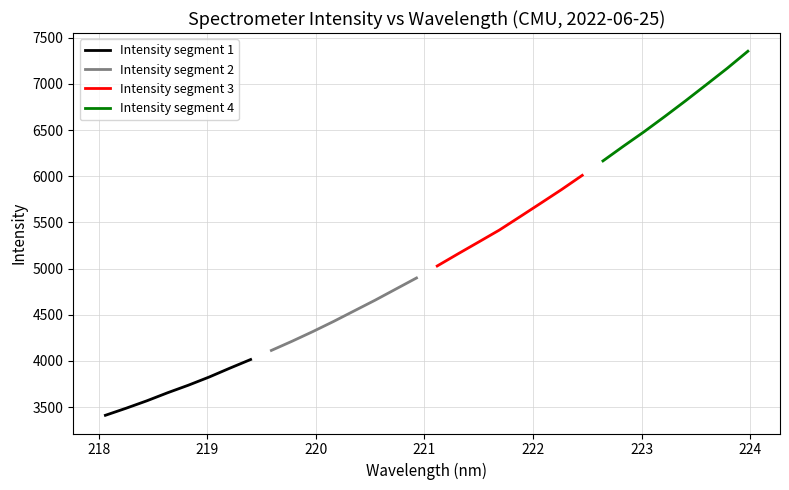

True or false: Intensity segment 3 and Intensity segment 2 intersect in this chart.

False